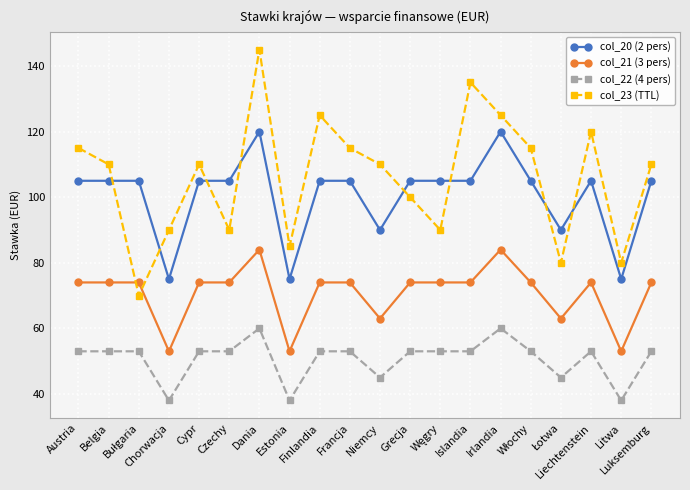

How many data points does each series have?

20